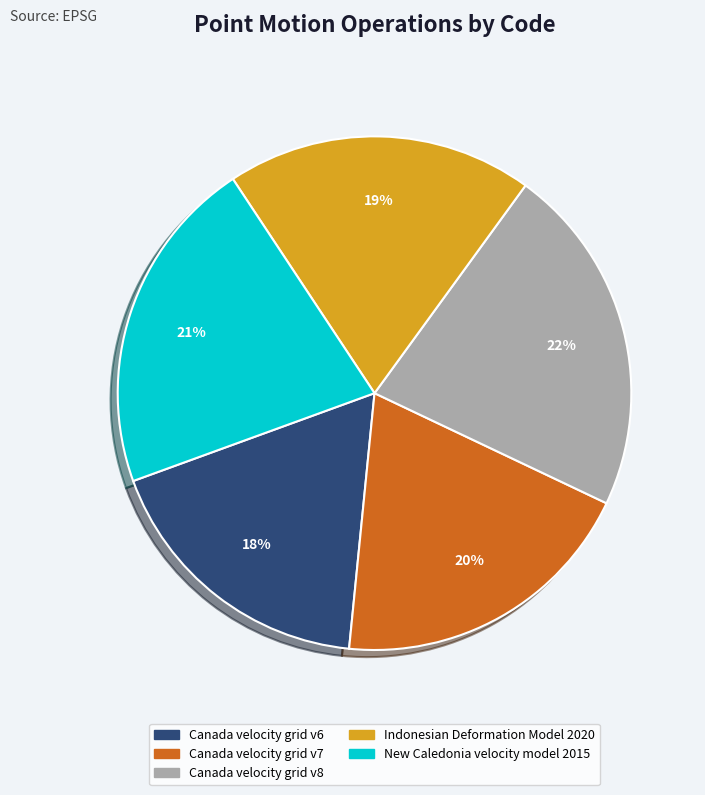

To the nearest percent, what is the average slice percentage?

20%